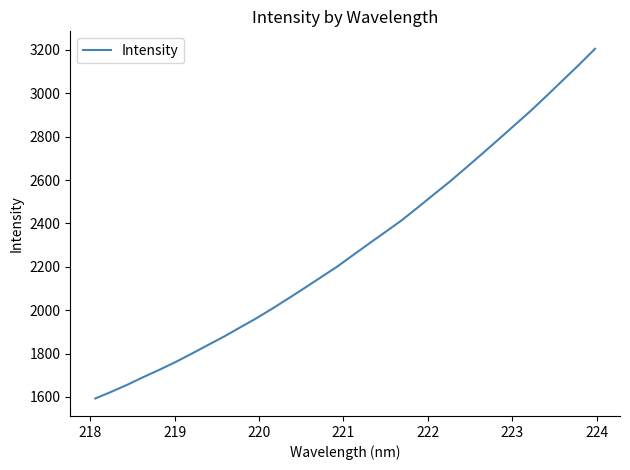

What is the maximum value shown in the chart?

3205.3